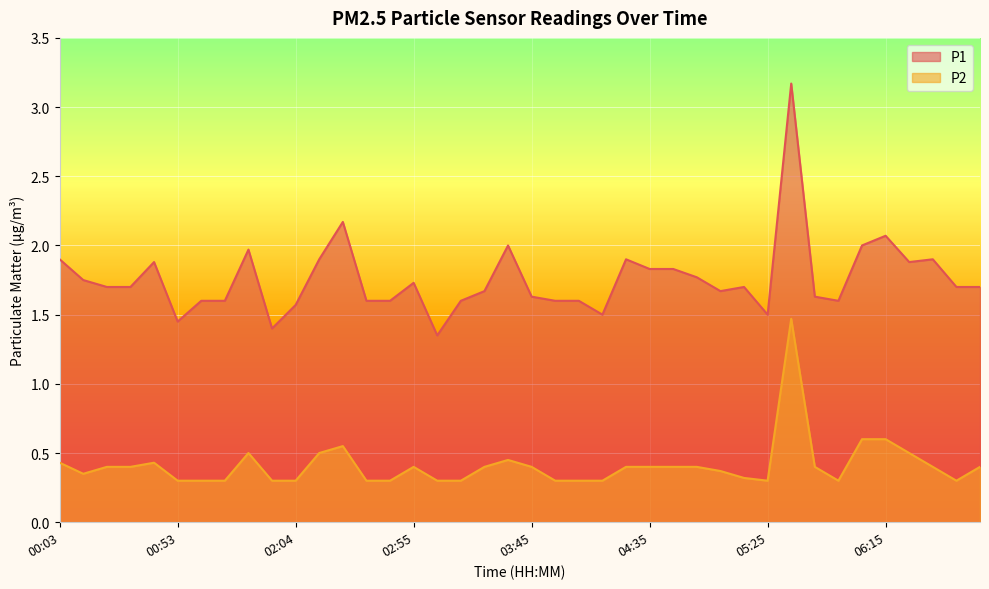

What is the total value across all series at 02:45?

1.9